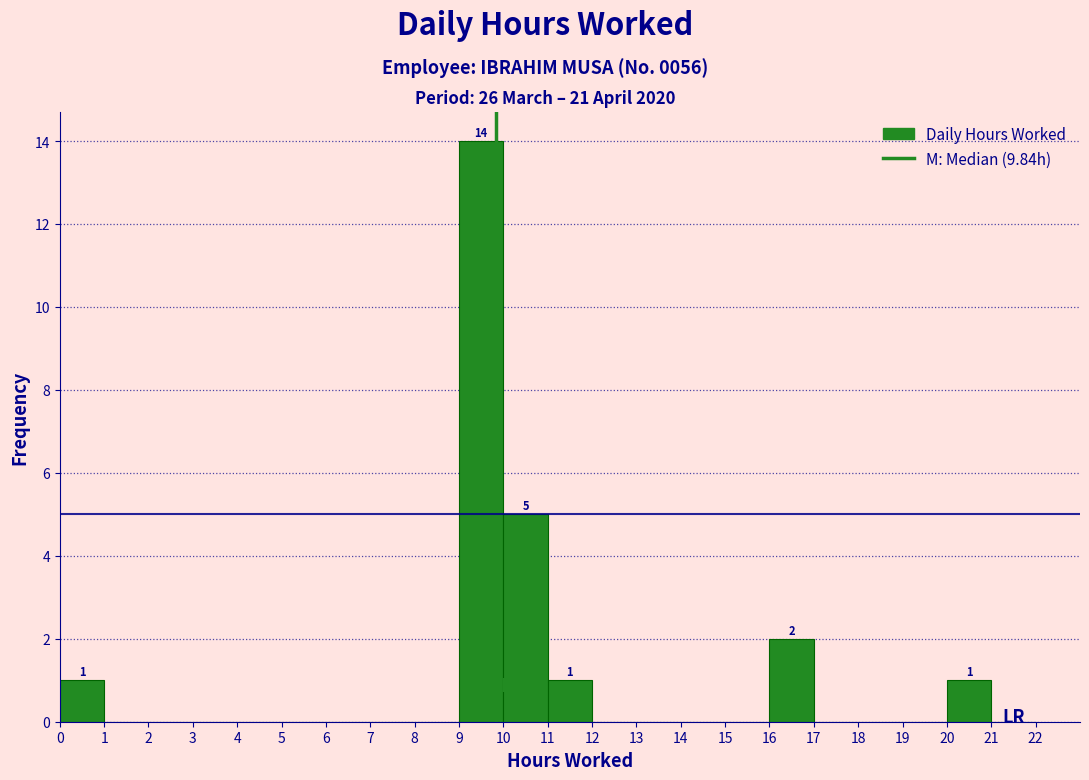

Which range on the x-axis has the tallest bar?

9 to 10